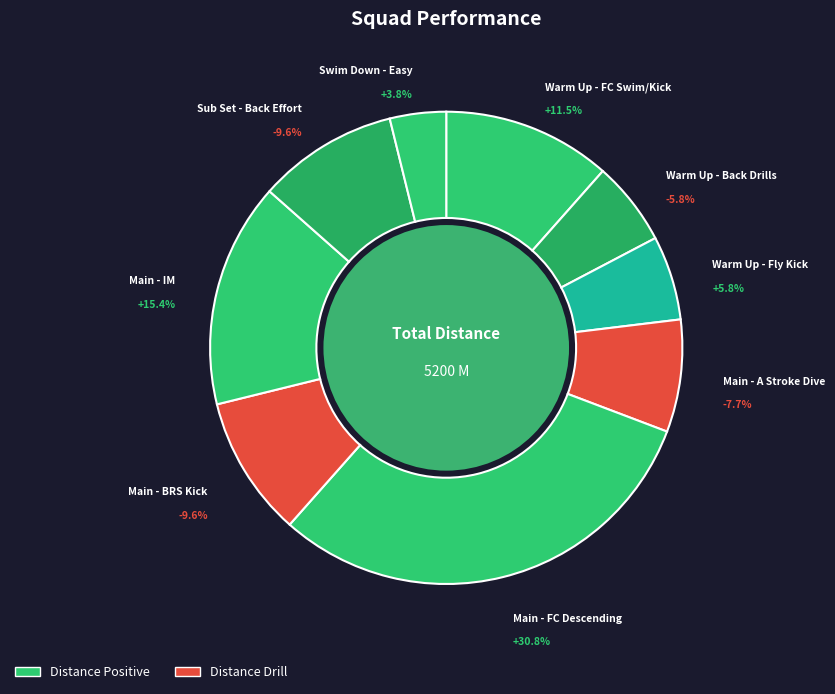

Do Main - IM and Main - BRS Kick together represent more than half of the pie?

No